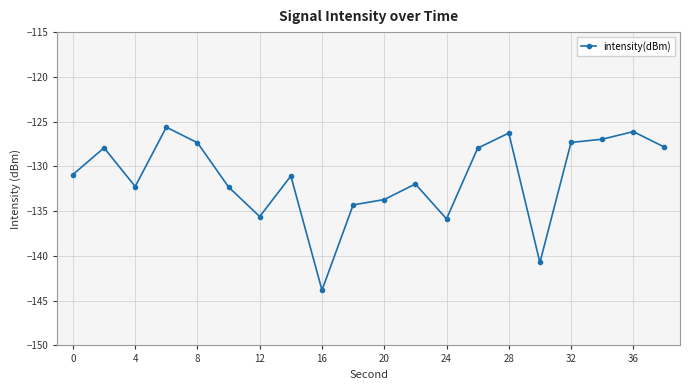

What is the average value?

-131.3